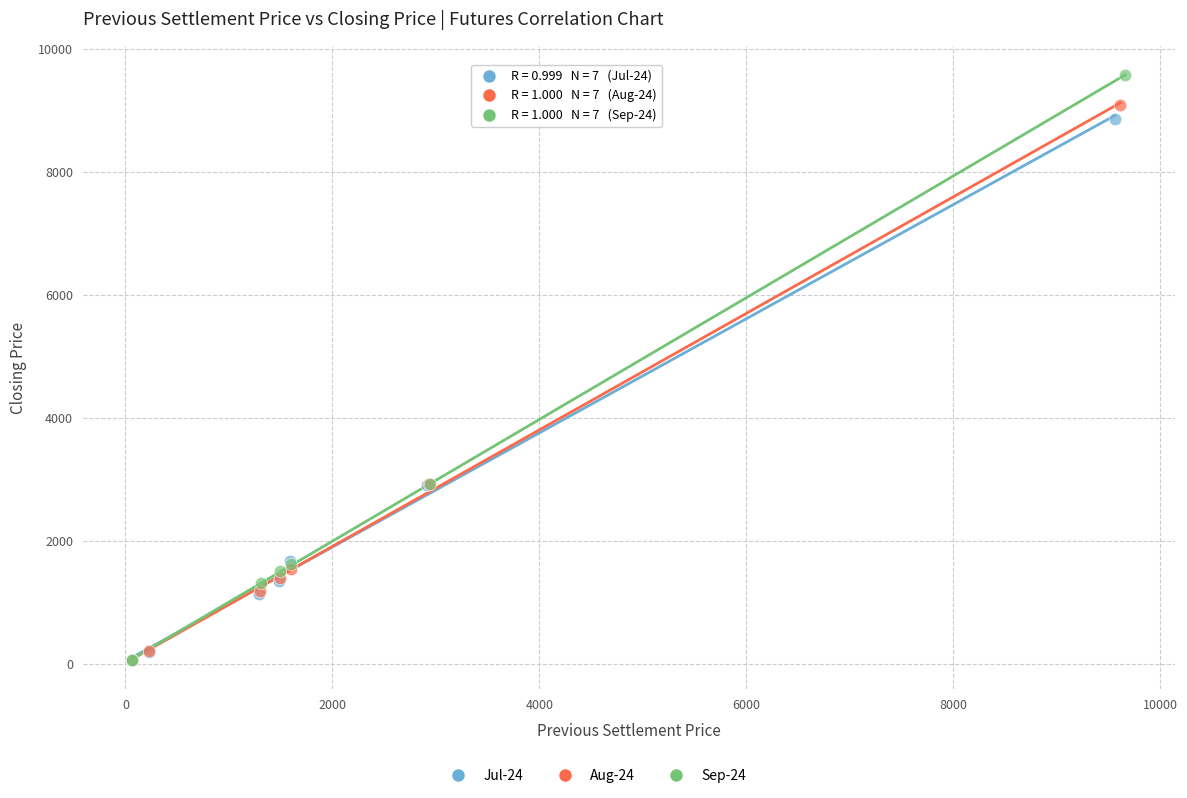

Which series contains the highest Y value?

Sep-24